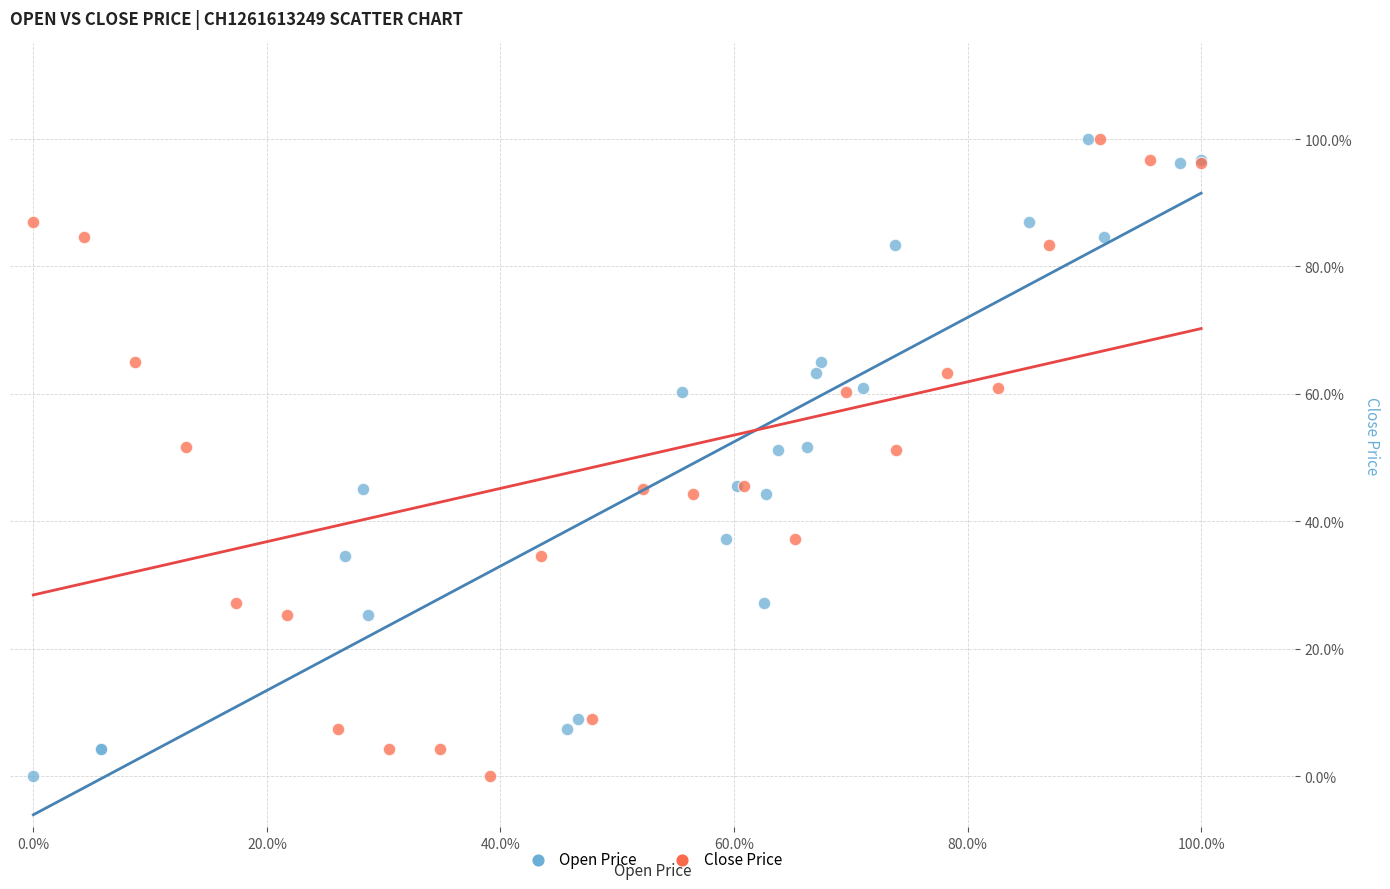

What are all the series names shown in the legend?

Open Price, Close Price